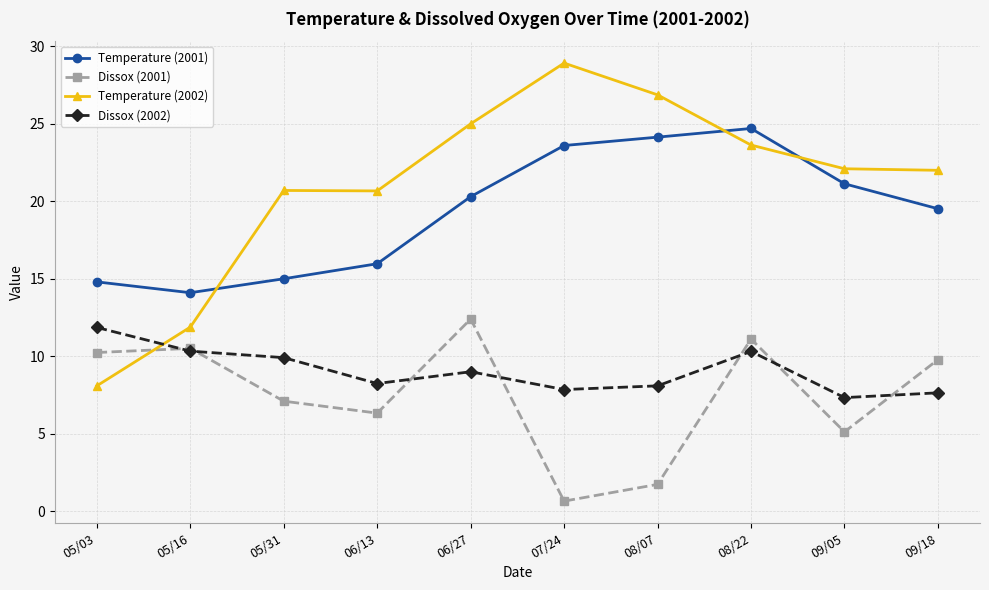

How many lines are shown in the chart?

4